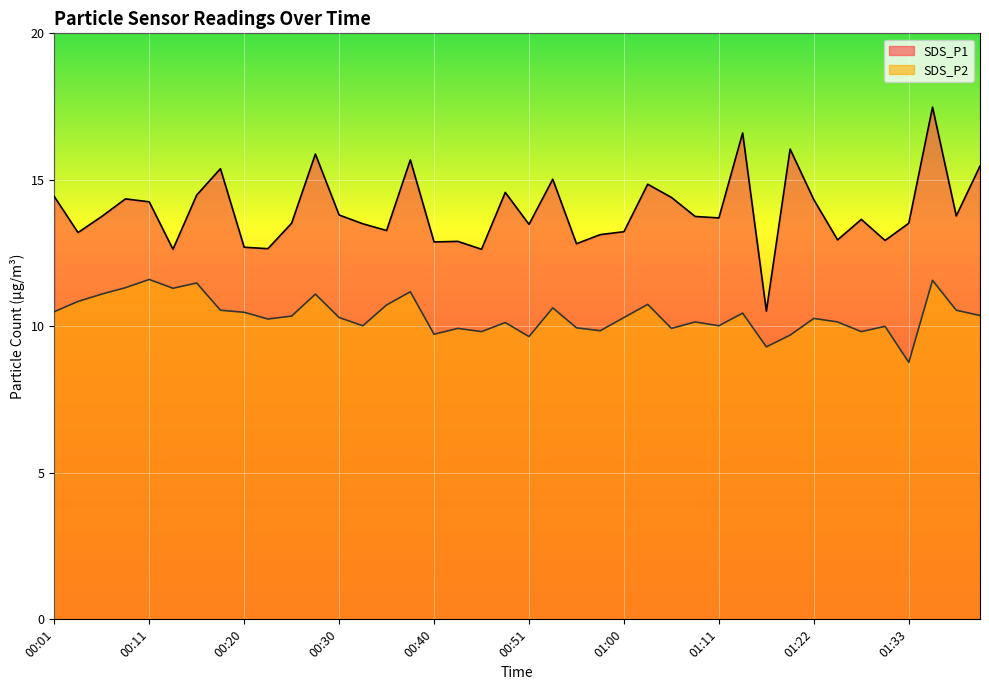

Between 00:48 and 01:30, which series saw the biggest shift?

SDS_P1